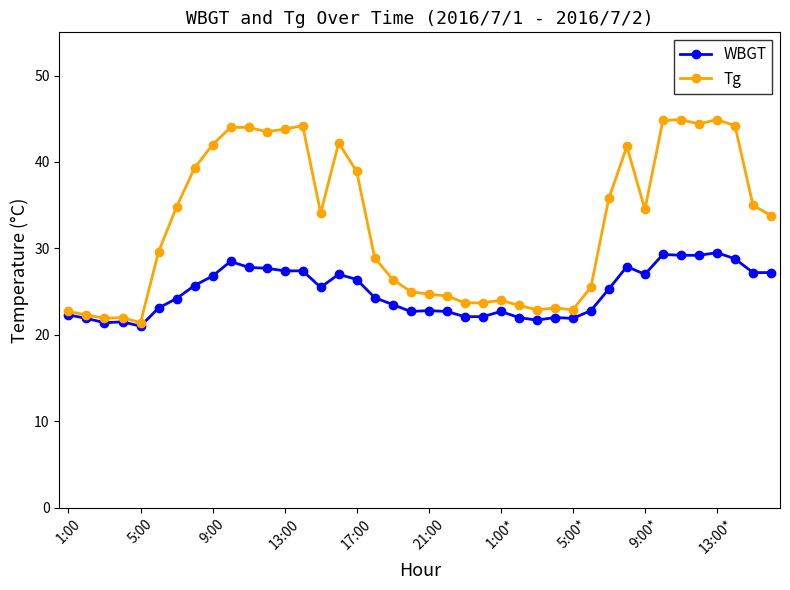

Which series has the largest range (max minus min)?

Tg